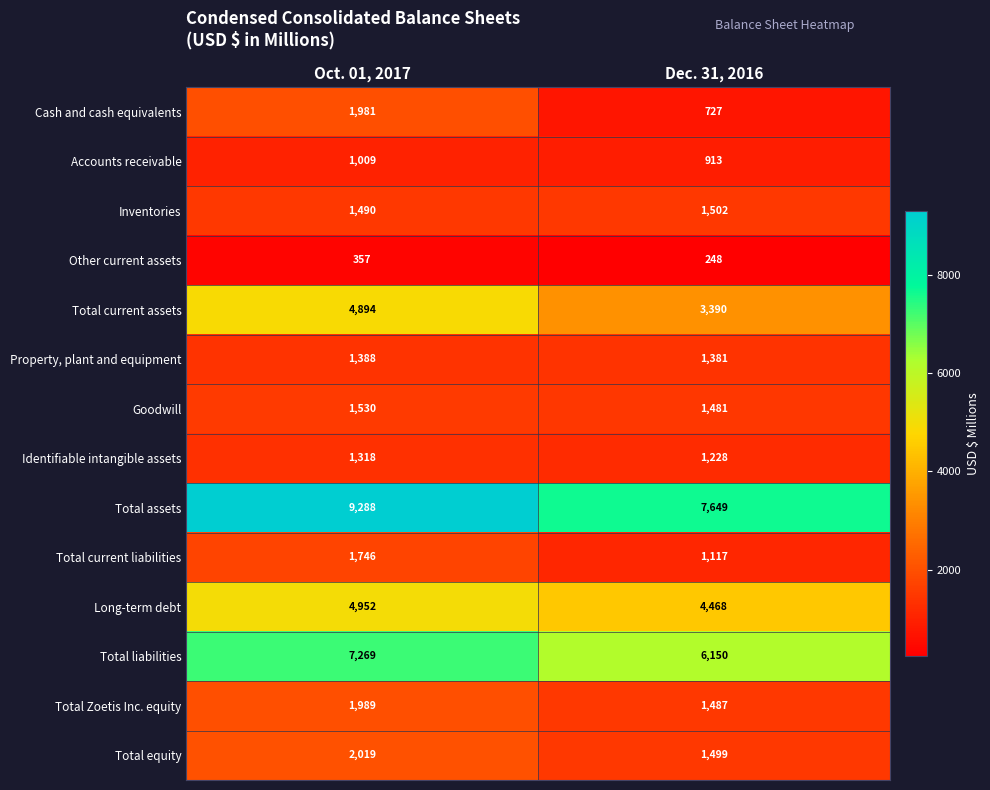

At which category is the sum across all series the highest?

Oct. 01, 2017